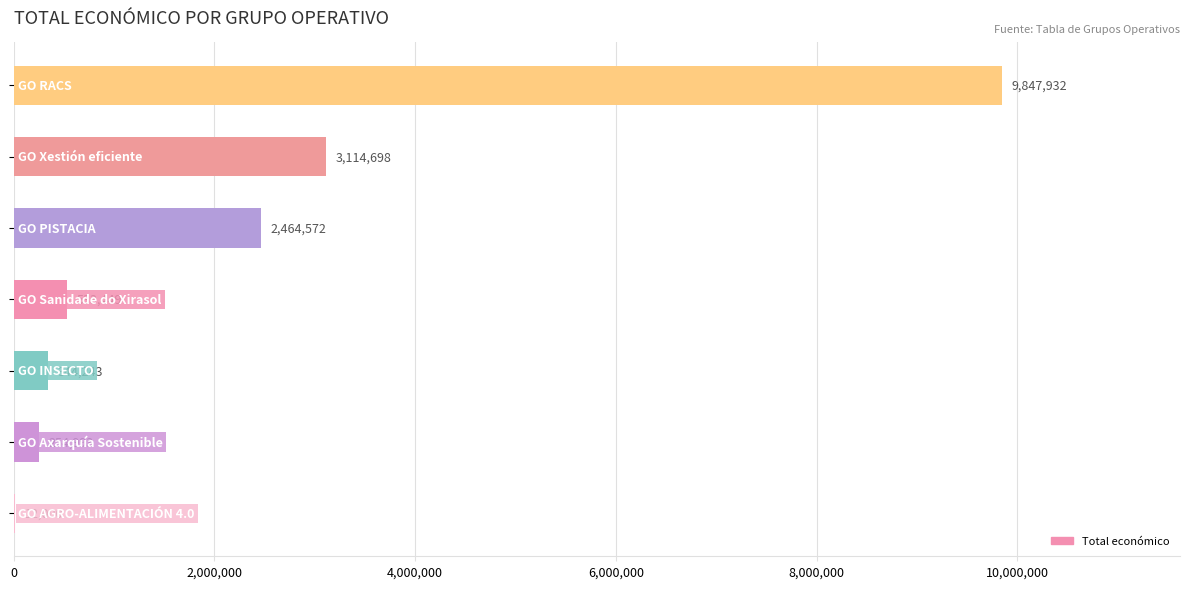

What is the sum of all values?

16571887